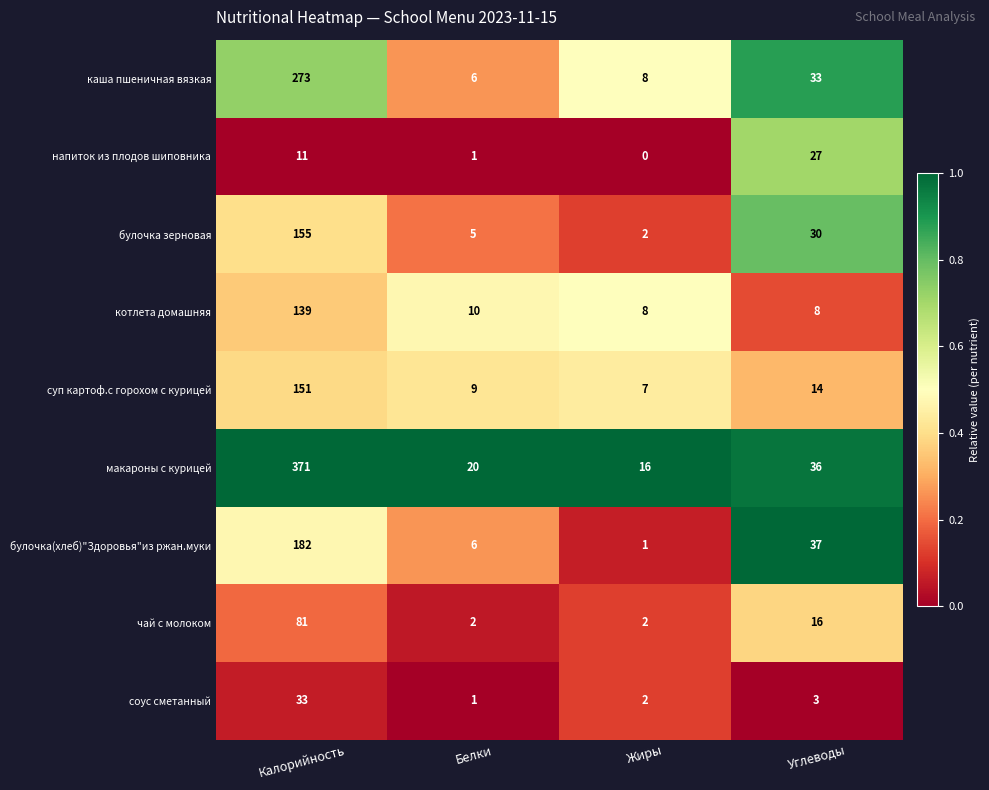

Rank the series at Углеводы from lowest to highest value.

соус сметанный, котлета домашняя, суп картоф.с горохом с курицей, чай с молоком, напиток из плодов шиповника, булочка зерновая, каша пшеничная вязкая, макароны с курицей, булочка(хлеб)"Здоровья"из ржан.муки